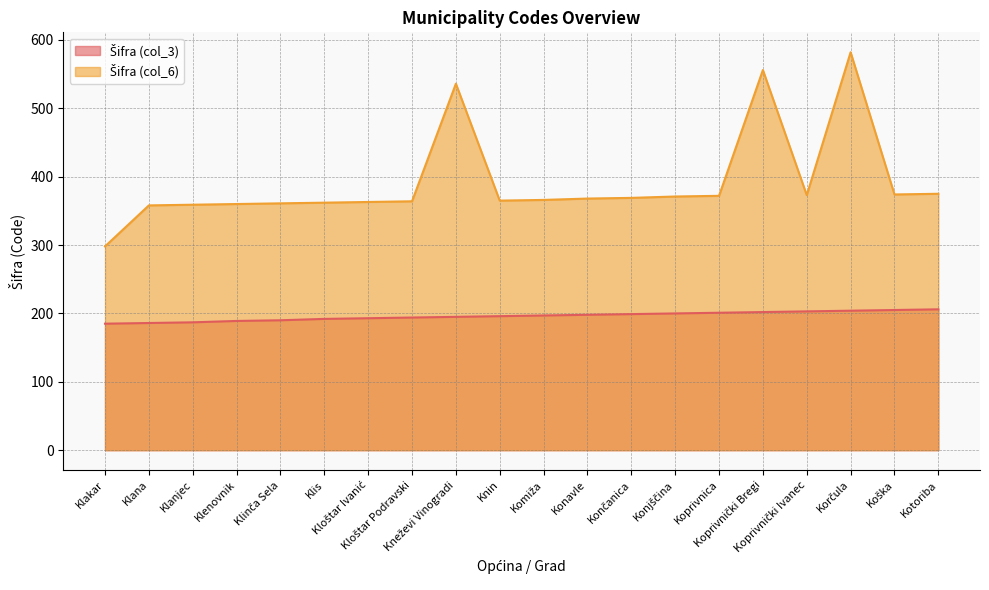

Which series changed the most between Klanjec and Komiža?

Šifra (col_3)